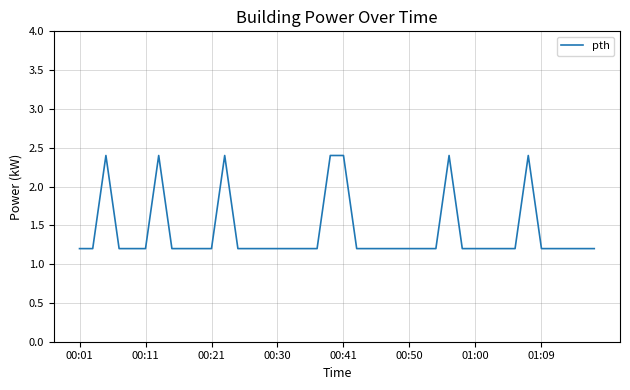

Count the values in the range 1 to 2.

33